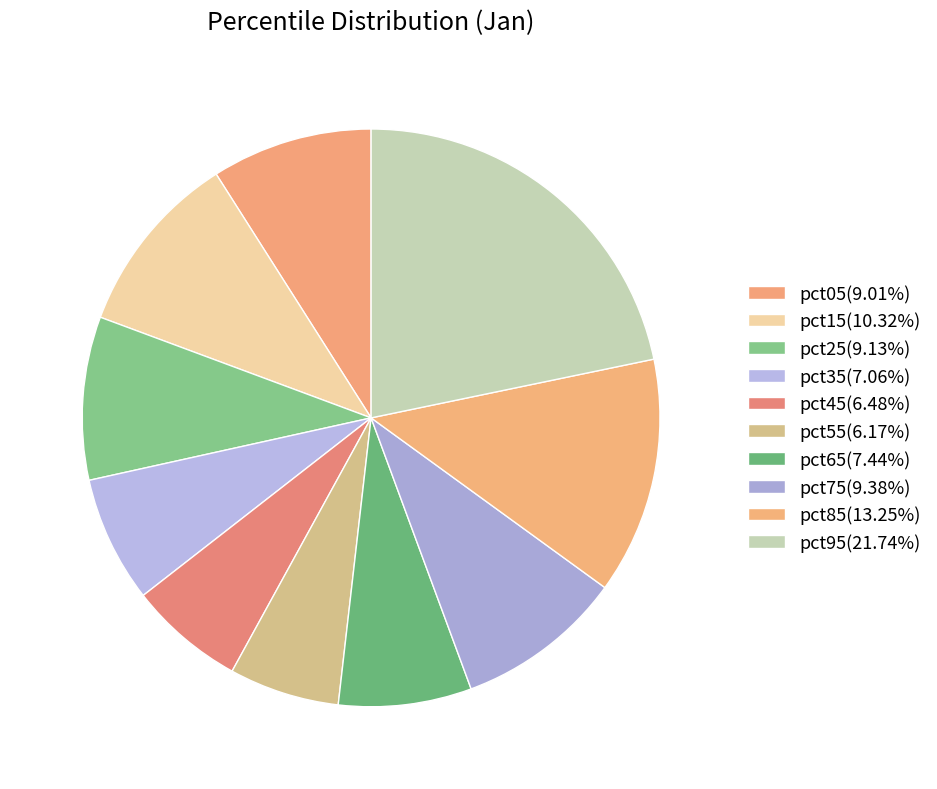

The pct85 slice represents 13% of the pie. True or false?

True